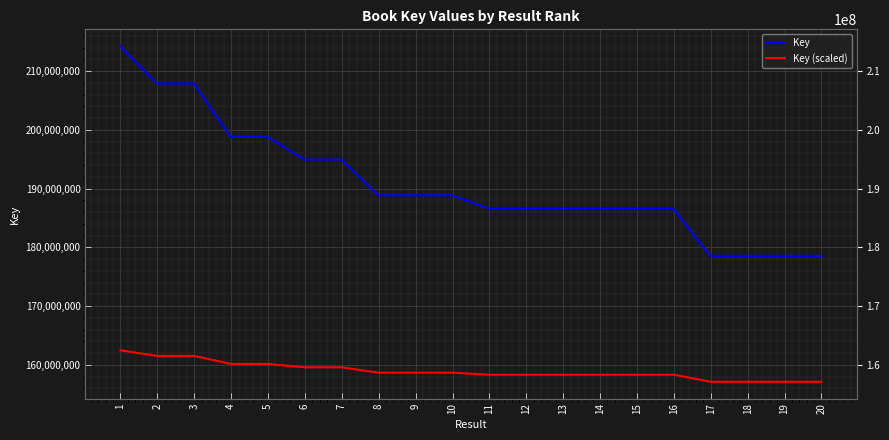

At which category does Key reach its first local valley?

2